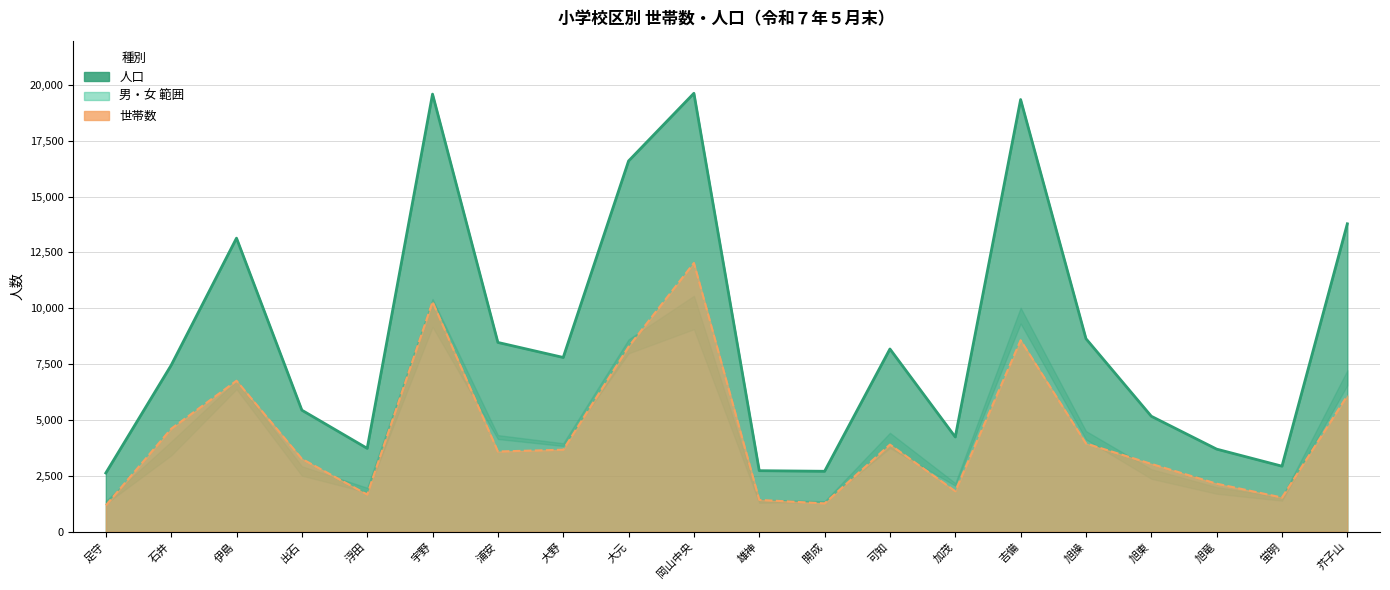

What is the difference between the 世帯数 values at 宇野 and 浮田?

8624